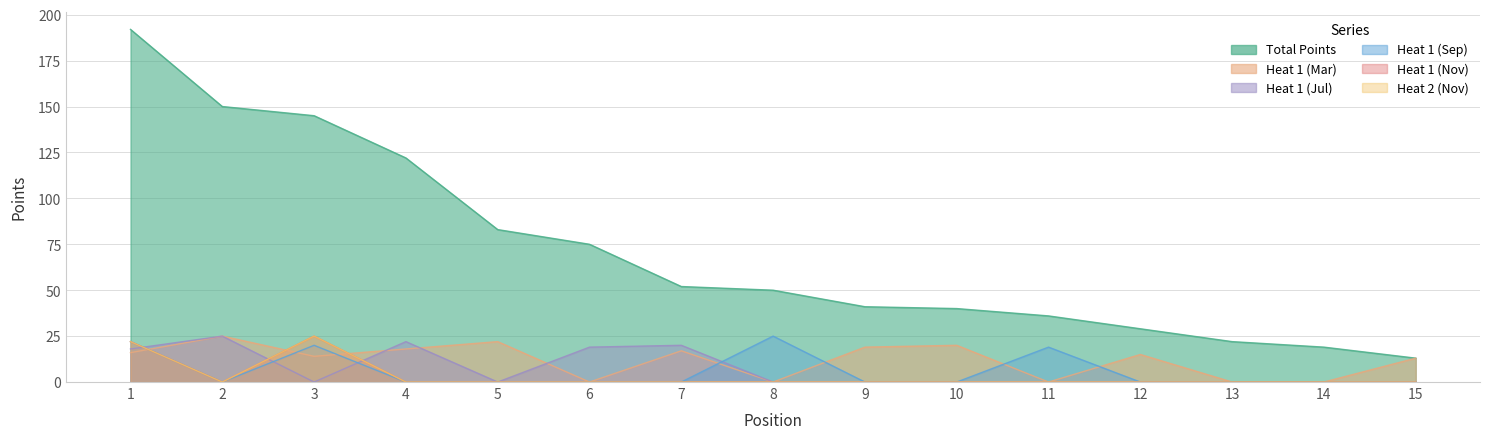

At which label does Heat 2 (Nov) reach its minimum?

2